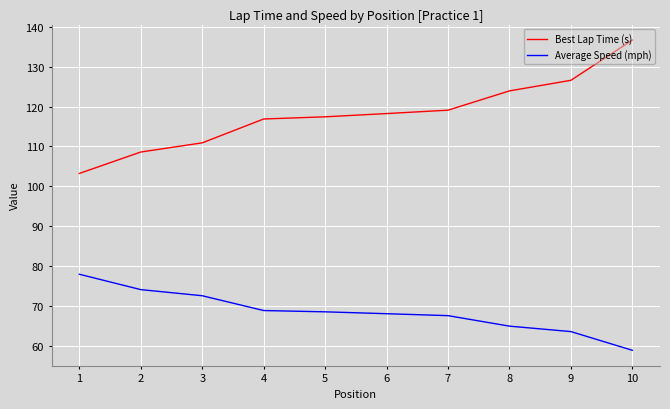

What is the average value of the Best Lap Time (s) series?

118.2